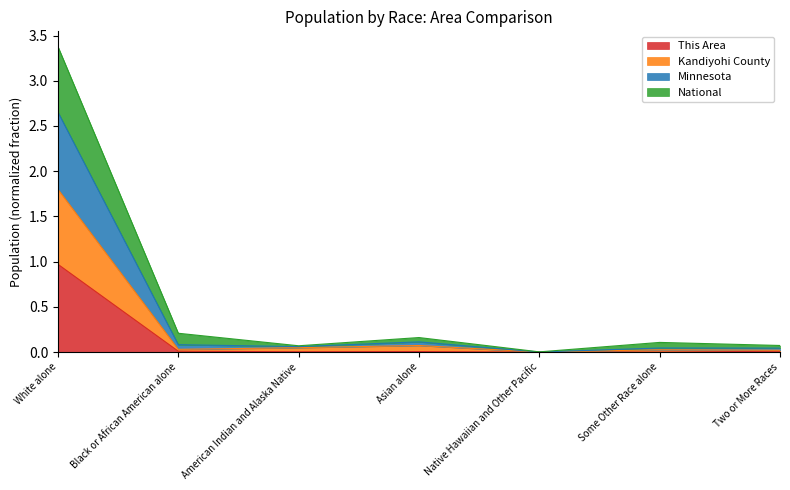

Which category has the highest value in the This Area series?

White alone